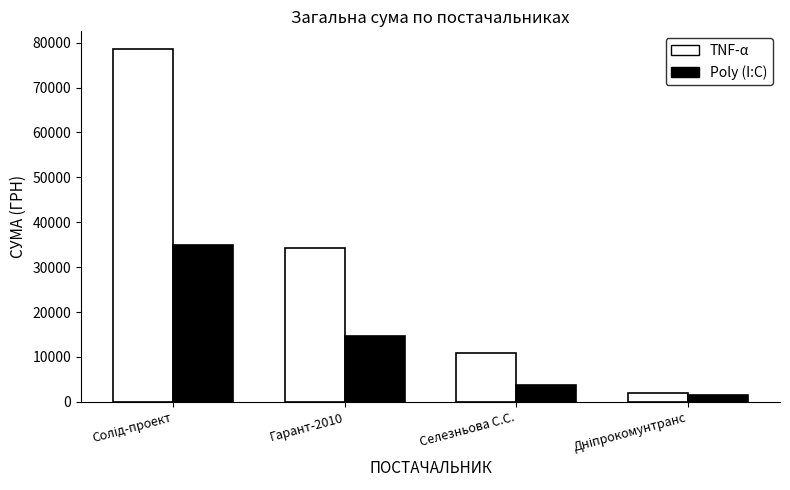

What is the highest value of the Poly (I:C) series?

35033.0